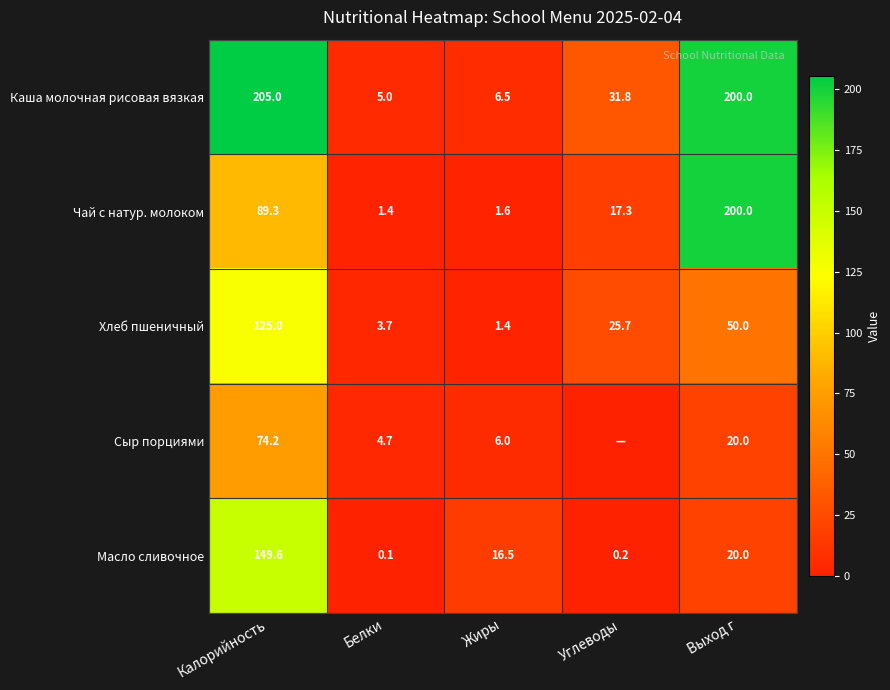

True or false: Сыр порциями has a value of 9.8 at Жиры.

False